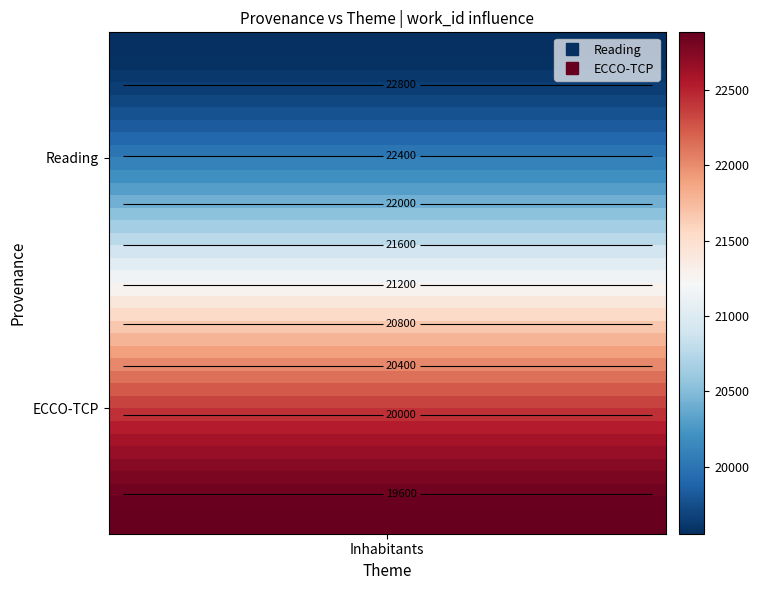

What is the maximum value shown in the chart?

22884.0